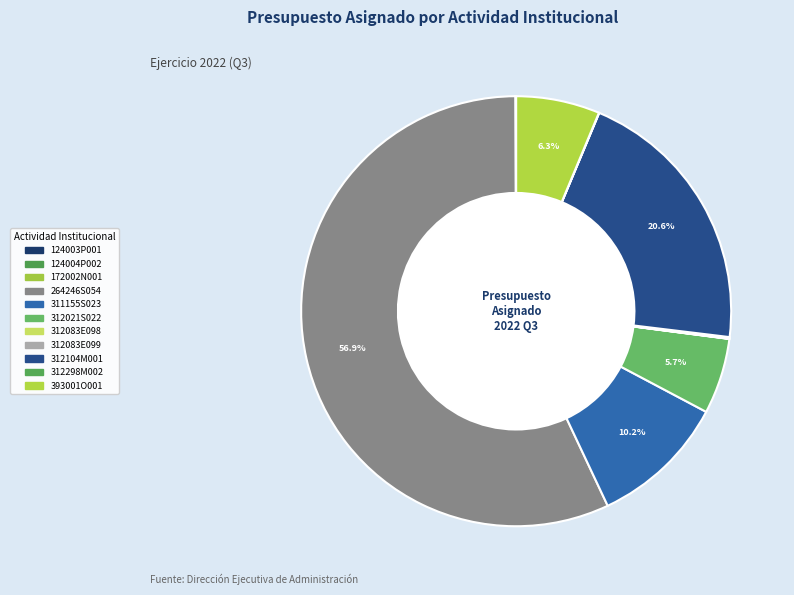

What portion of the pie excludes 264246S054?

43.1%